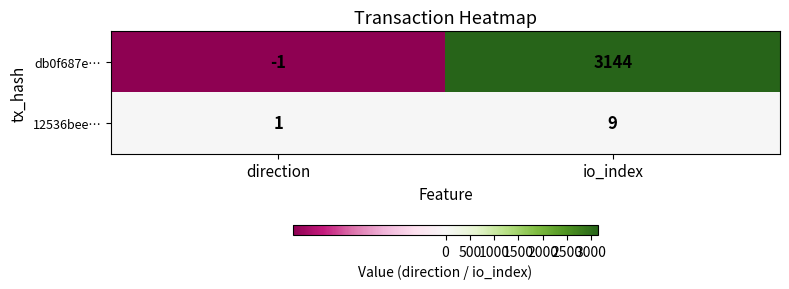

At which category is the sum across all series the highest?

io_index